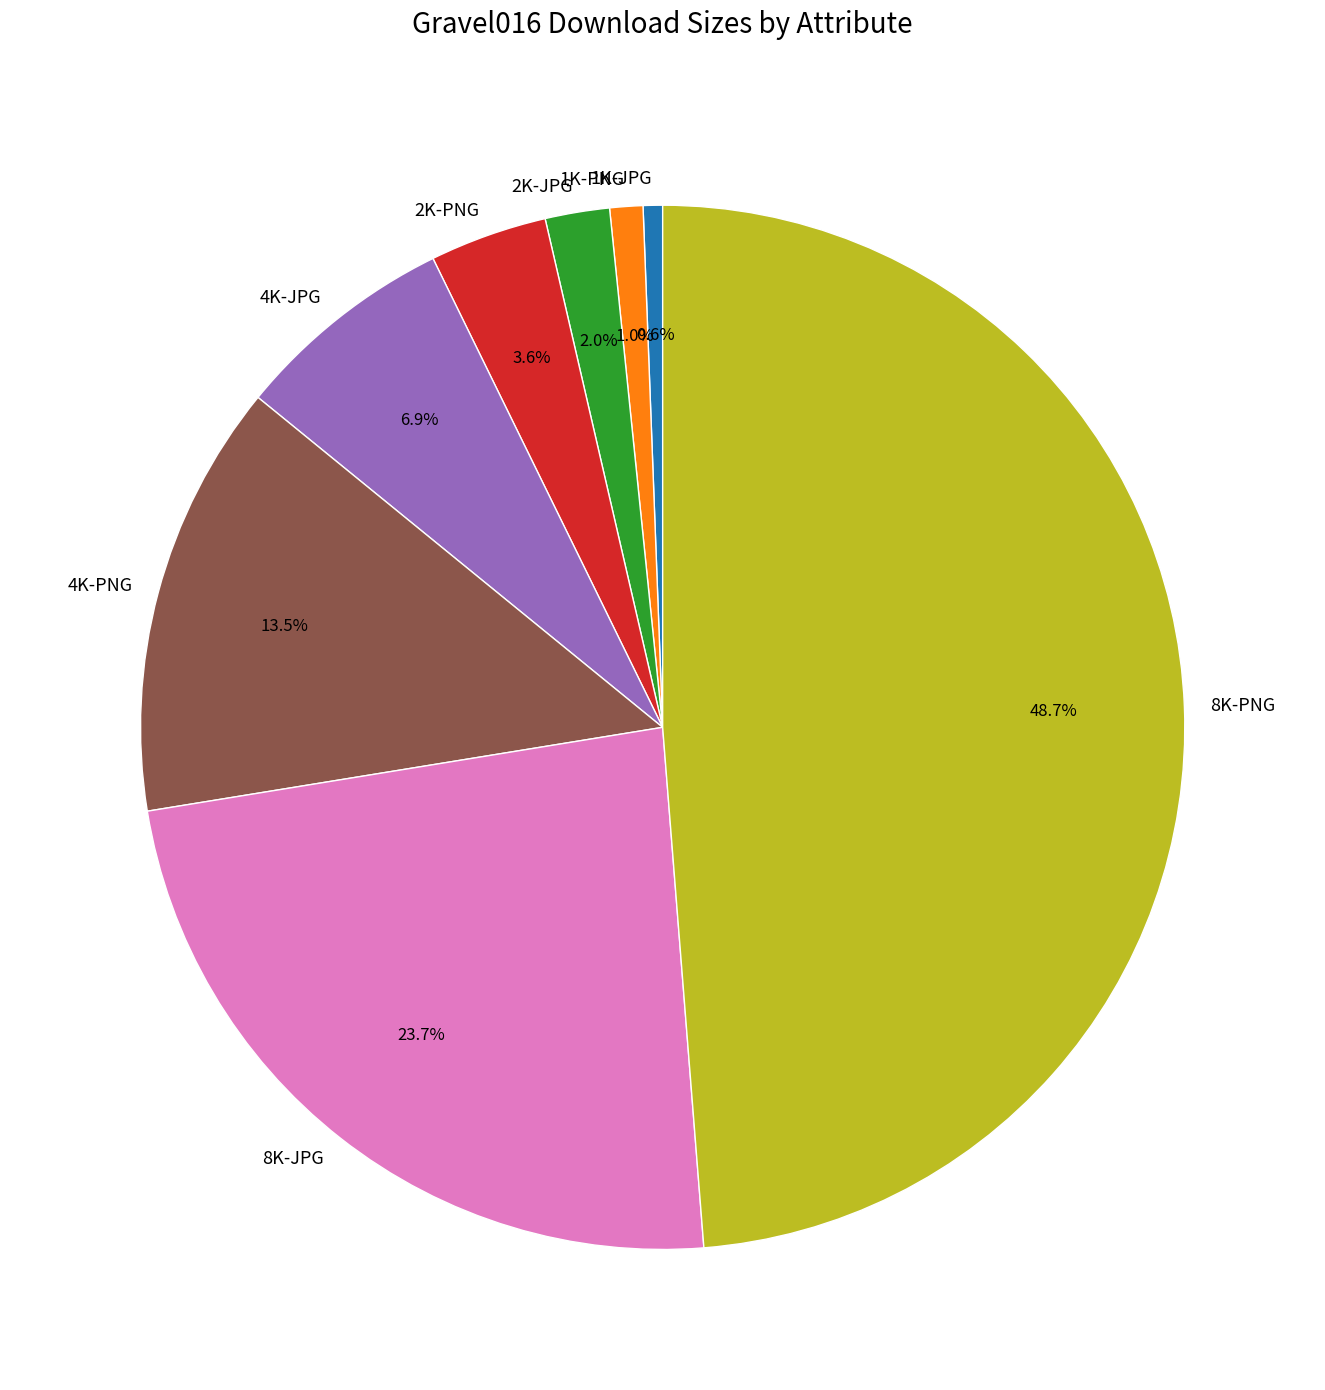

Is there any slice that represents more than half of the pie?

No